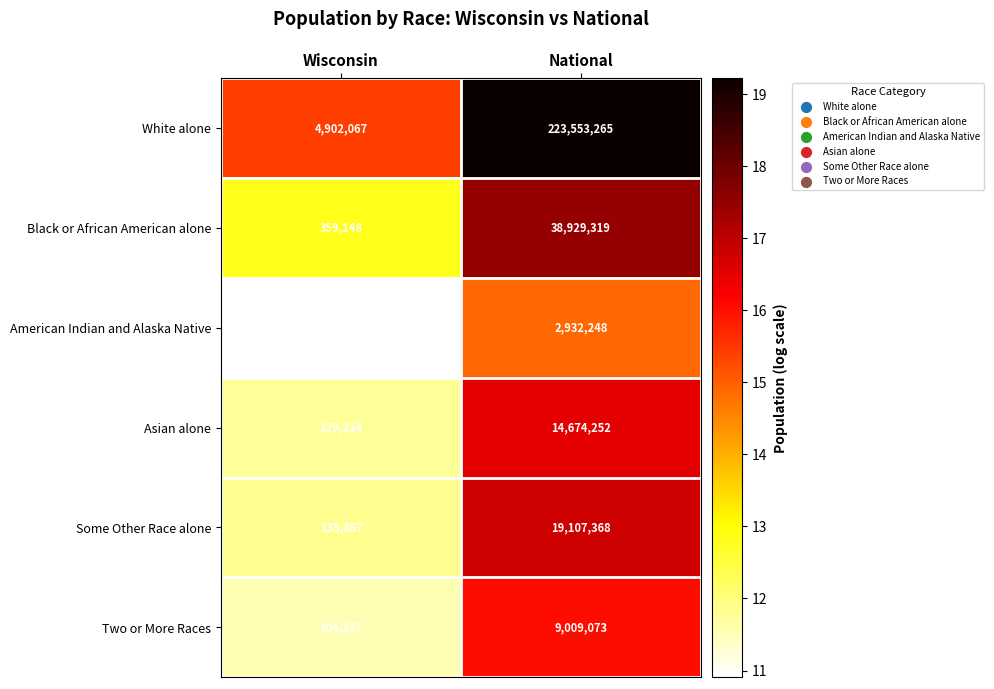

Which series changed the most between Wisconsin and National?

White alone